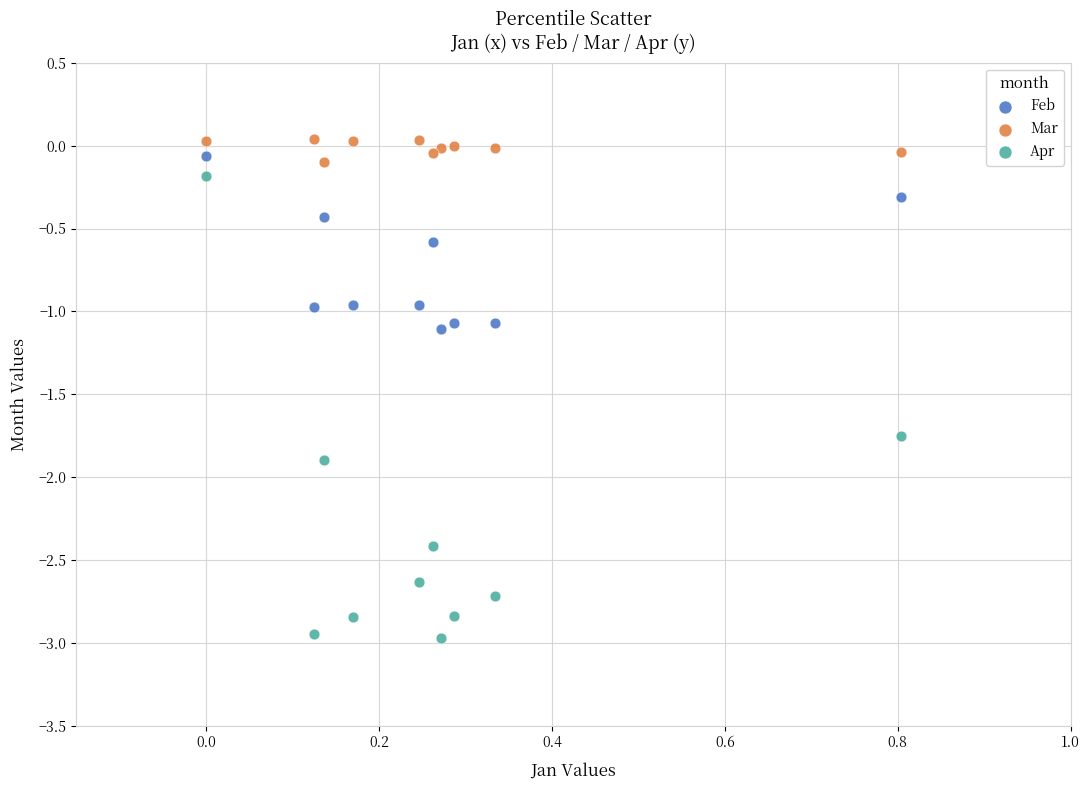

What is the X range (max minus min) for the scatter plot?

0.8